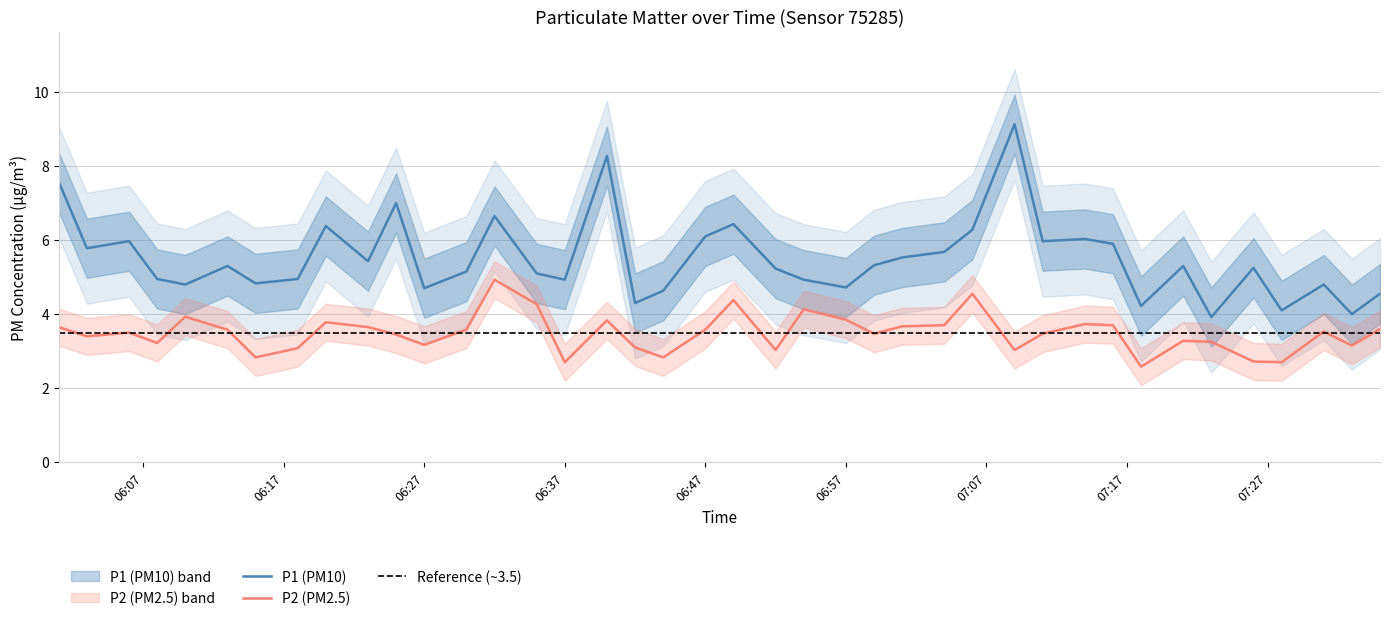

At how many categories does at least one series exceed 7?

3